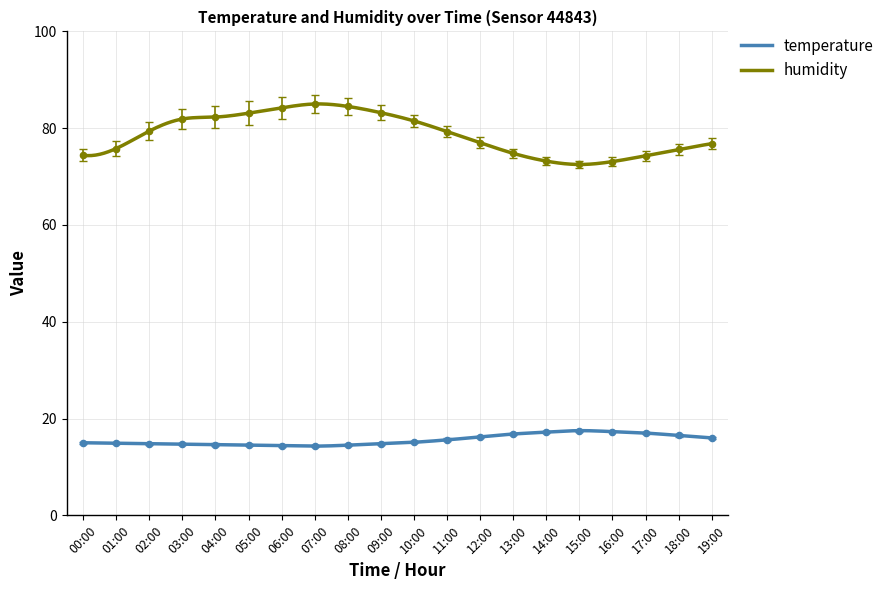

Which series reaches the minimum Y coordinate?

temperature